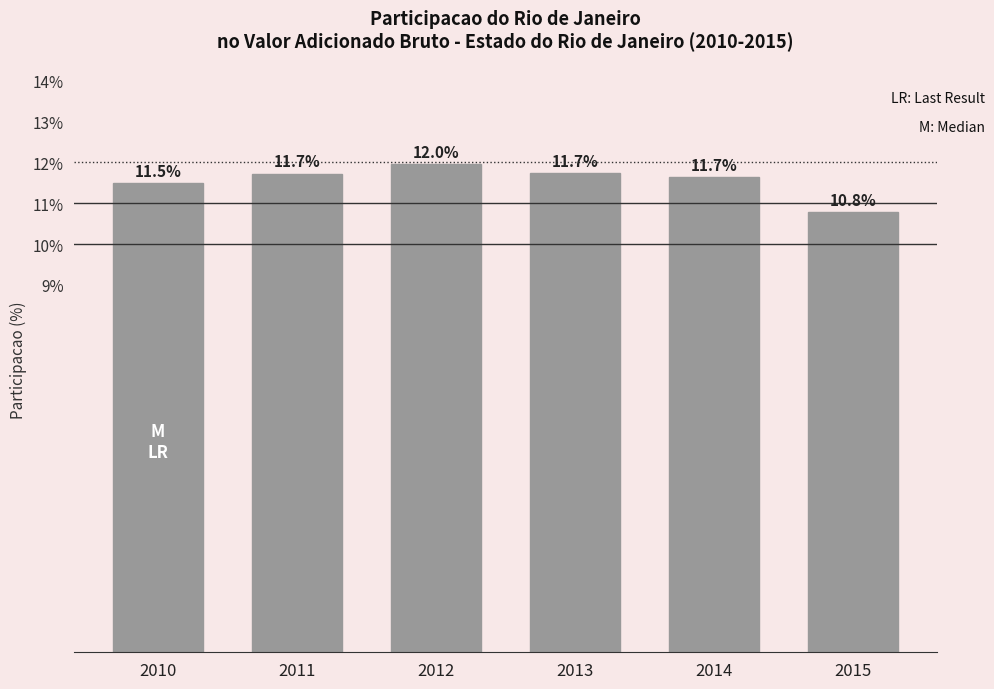

Where does the data first go above 11?

2010